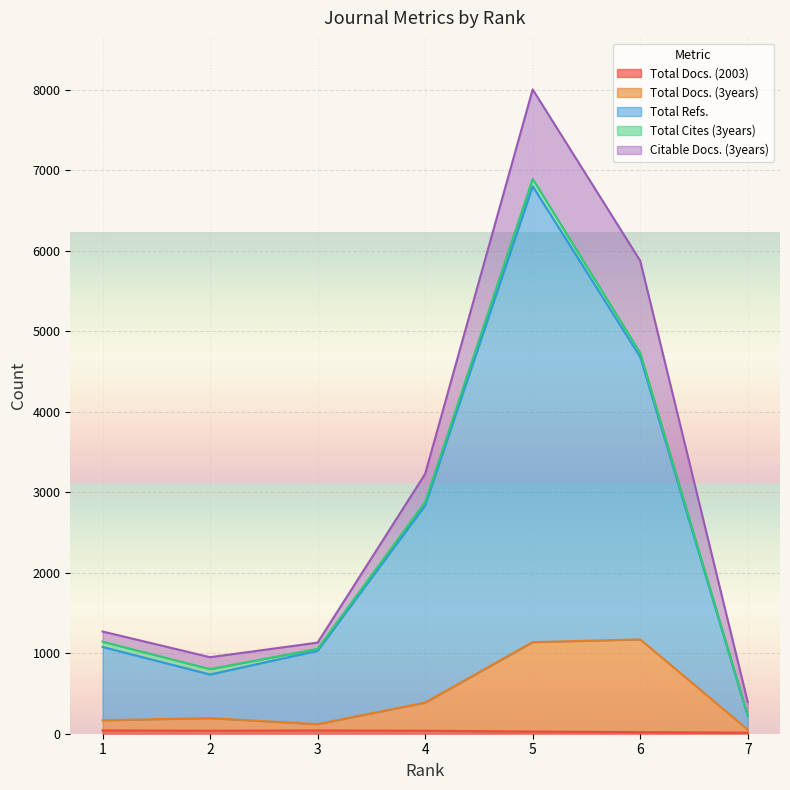

Which series has the largest range (max minus min)?

Total Refs.